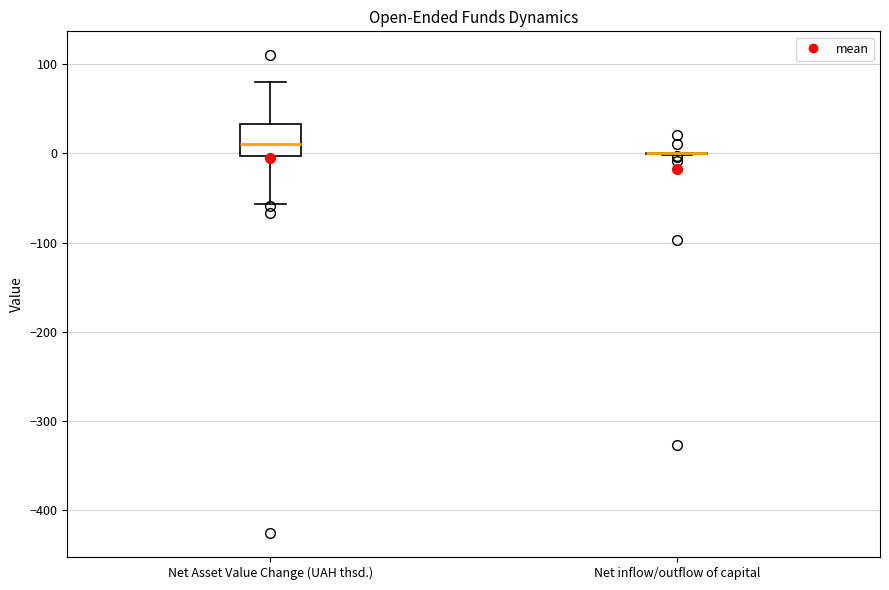

Reading left to right, transcribe this box plot: for each box, give where its median line is, the range the box spans, and where its two whiskers end, as read against the y-axis. The values are not printed on the chart, so give them approximately, as read against the axis.

Net Asset Value Change (UAH thsd.): median 10, box 0 to 30, whiskers -60 to 80
Net inflow/outflow of capital: box collapsed to a line at 0, whiskers 0 to 0